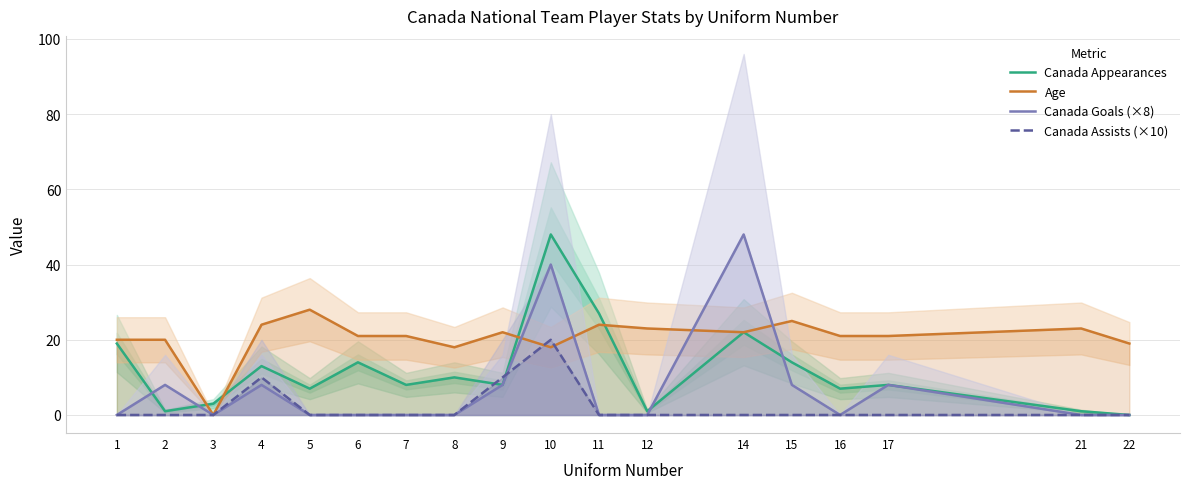

At which category does Age reach its first local valley?

3